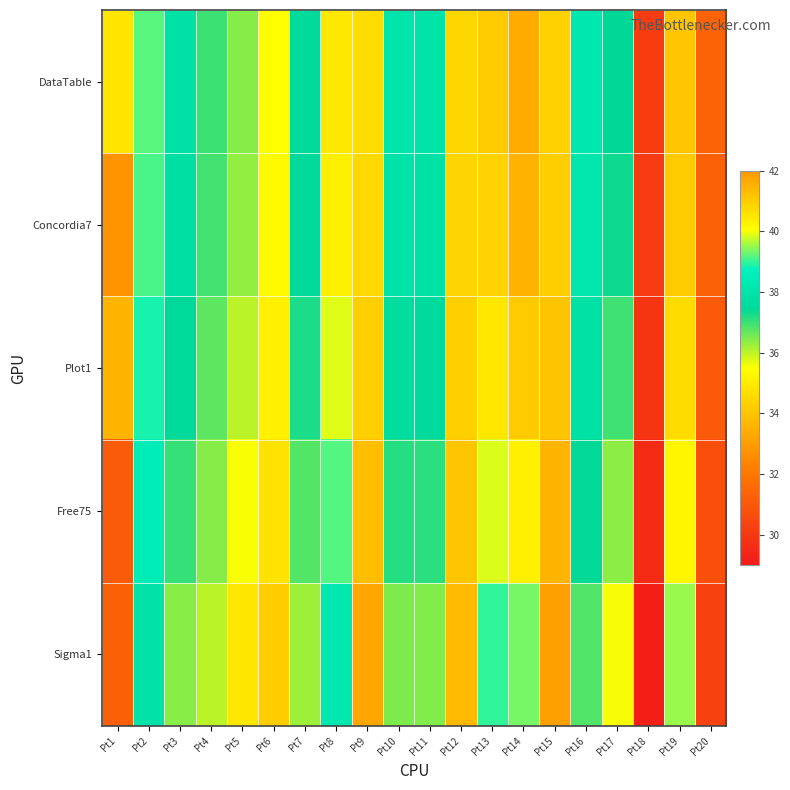

Reading left to right, list all the values displayed in this chart.

DataTable: Pt1=34.8	Pt2=39.2	Pt3=37.9	Pt4=37.0	Pt5=36.4	Pt6=35.5	Pt7=37.6	Pt8=40.5	Pt9=34.6	Pt10=38.1	Pt11=38.0	Pt12=34.5	Pt13=41.0	Pt14=41.6	Pt15=34.4	Pt16=38.2	Pt17=37.5	Pt18=30.1	Pt19=41.1	Pt20=31.4
Concordia7: Pt1=32.8	Pt2=39.1	Pt3=37.8	Pt4=36.9	Pt5=36.3	Pt6=35.4	Pt7=37.5	Pt8=40.3	Pt9=34.5	Pt10=38.0	Pt11=37.9	Pt12=34.4	Pt13=40.9	Pt14=41.5	Pt15=34.3	Pt16=38.2	Pt17=37.3	Pt18=30.1	Pt19=41.0	Pt20=31.3
Plot1: Pt1=33.6	Pt2=38.9	Pt3=37.5	Pt4=36.7	Pt5=36.0	Pt6=35.2	Pt7=37.2	Pt8=39.9	Pt9=34.3	Pt10=37.7	Pt11=37.6	Pt12=34.3	Pt13=40.5	Pt14=41.0	Pt15=34.0	Pt16=37.9	Pt17=37.0	Pt18=29.9	Pt19=40.7	Pt20=31.1
Free75: Pt1=31.1	Pt2=38.5	Pt3=37.0	Pt4=36.4	Pt5=35.5	Pt6=34.8	Pt7=36.8	Pt8=39.2	Pt9=33.9	Pt10=37.2	Pt11=37.1	Pt12=34.1	Pt13=39.8	Pt14=40.3	Pt15=33.6	Pt16=37.4	Pt17=36.4	Pt18=29.6	Pt19=40.2	Pt20=30.8
Sigma1: Pt1=31.3	Pt2=37.9	Pt3=36.4	Pt4=36.0	Pt5=34.9	Pt6=34.2	Pt7=36.2	Pt8=38.2	Pt9=33.3	Pt10=36.5	Pt11=36.4	Pt12=33.7	Pt13=39.0	Pt14=39.3	Pt15=33.1	Pt16=36.8	Pt17=35.6	Pt18=29.2	Pt19=39.5	Pt20=30.3